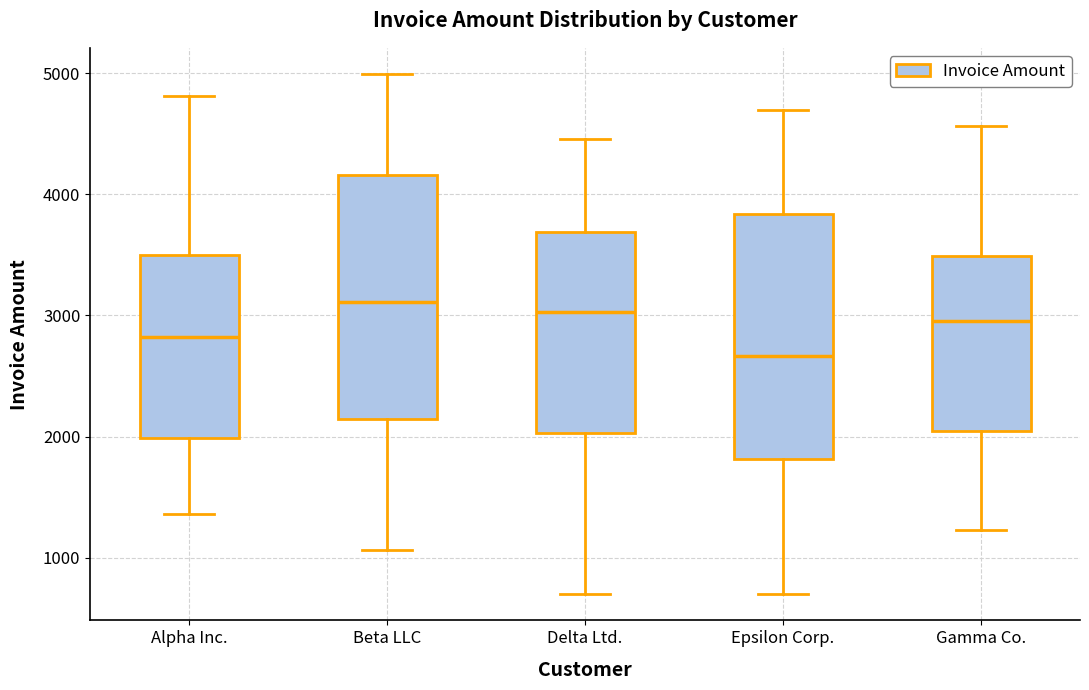

Where is the lower edge of the box for Gamma Co. on the y-axis? The values are not printed on the chart, so give them approximately, as read against the axis.

2000